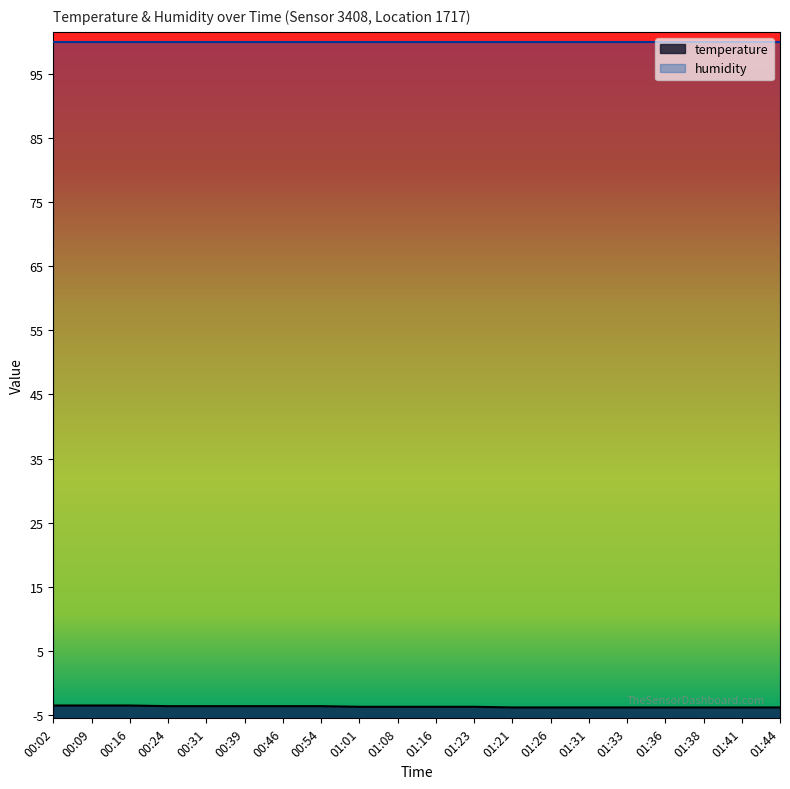

What is the label of the 17th point from the right?

00:24